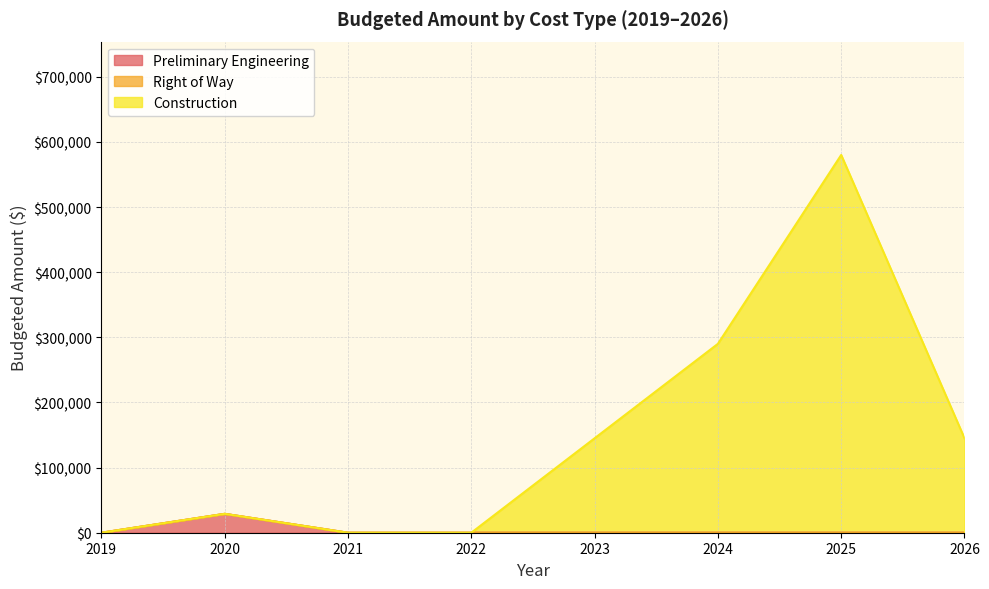

How many lines are shown in the chart?

3